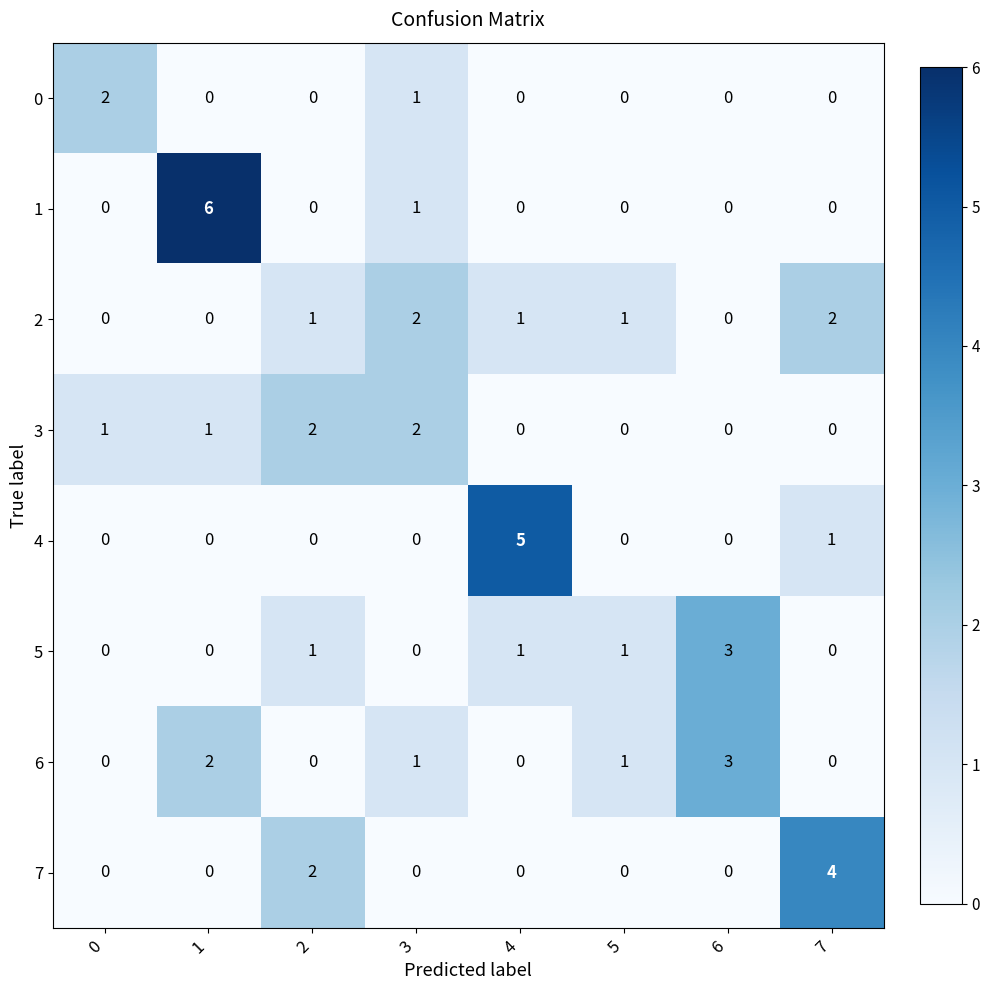

What is the difference between the maximum and minimum values in the 6 series?

3